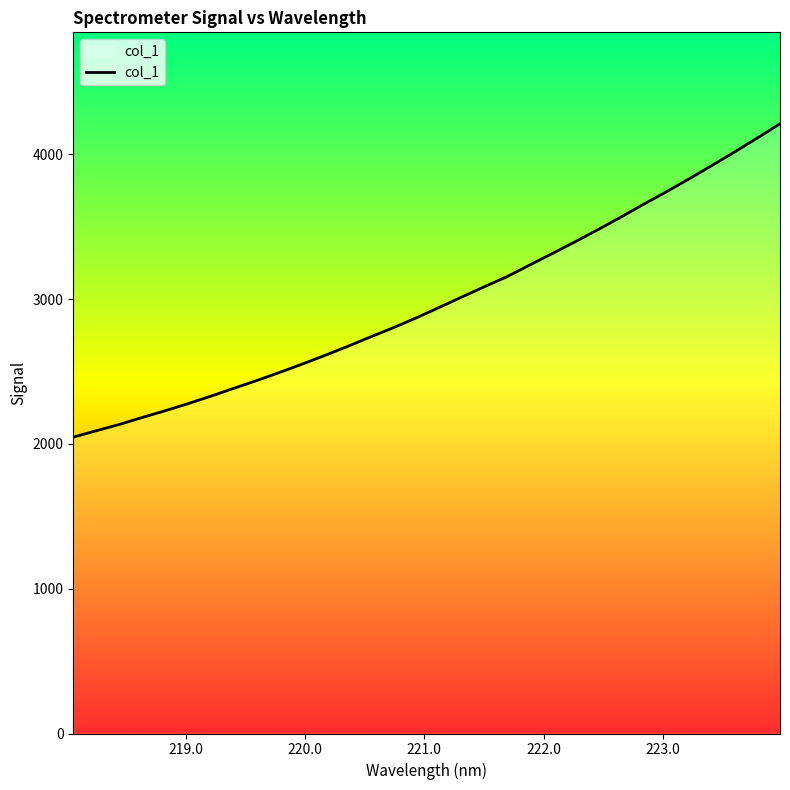

What is the difference between the maximum and minimum values?

2164.6